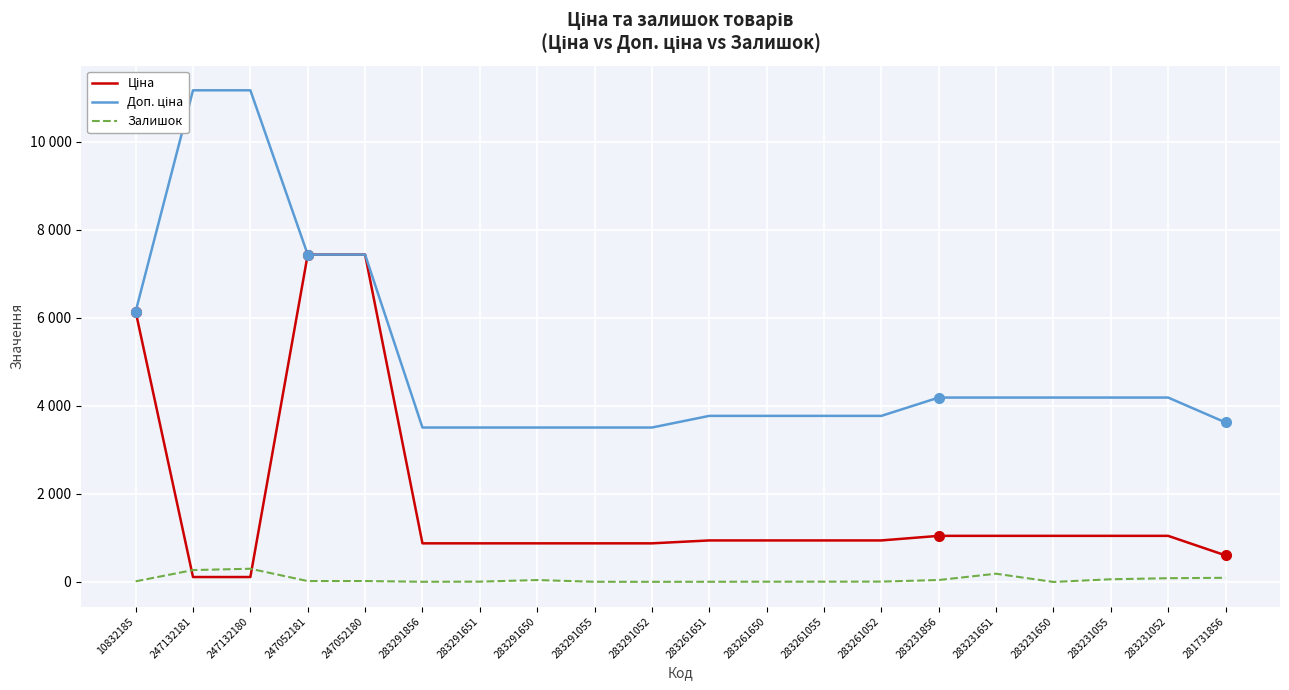

True or false: Ціна and Доп. ціна intersect in this chart.

False